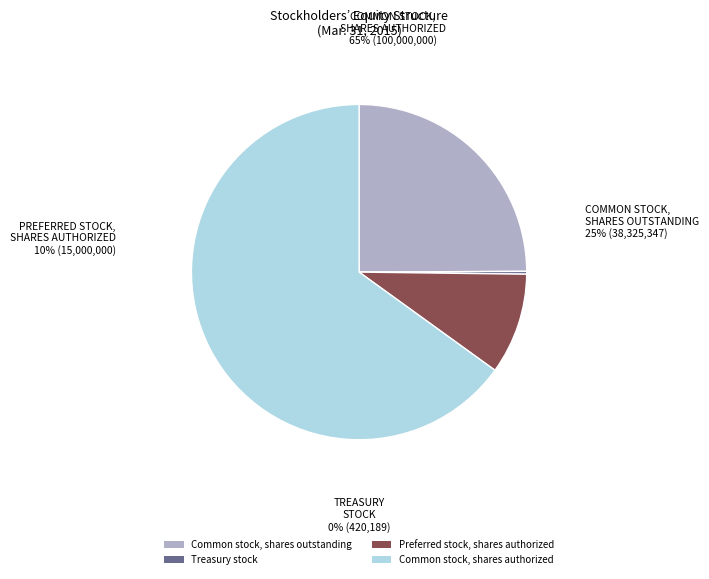

To the nearest percent, what is the difference between the largest and smallest slice percentages?

65%